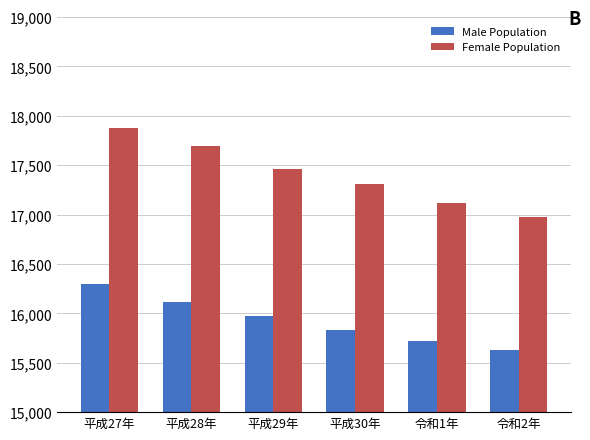

Rank the series by their average value, from lowest to highest.

Male Population, Female Population